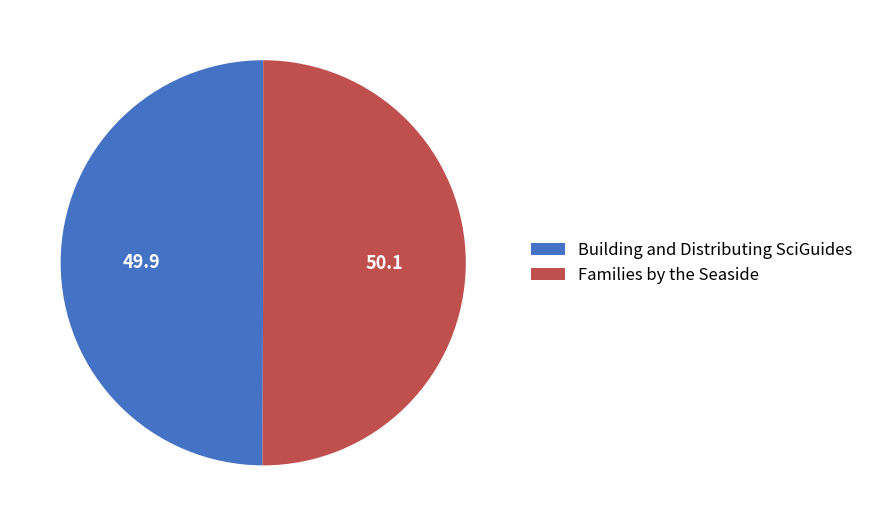

True or false: Families by the Seaside accounts for 64% of the total.

False